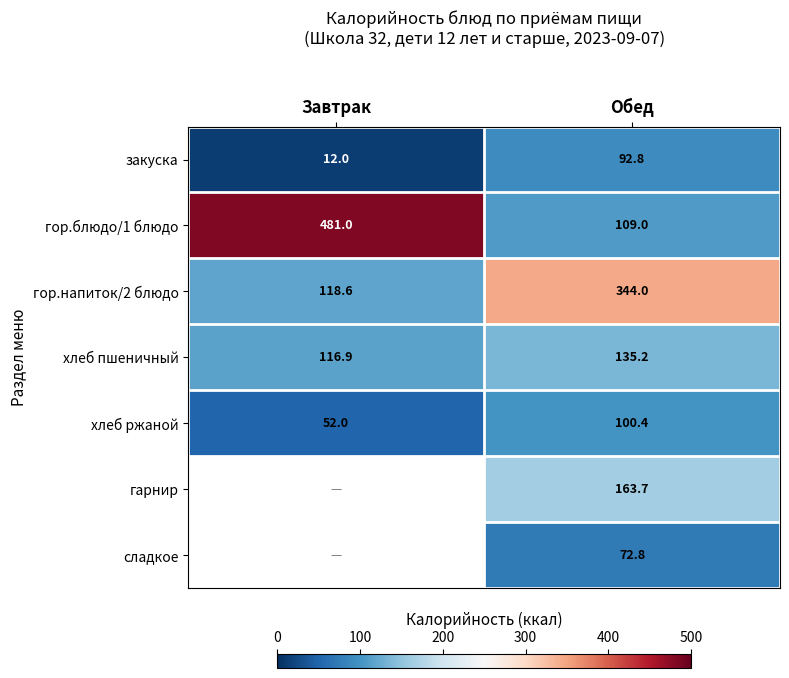

What is the difference between the maximum and minimum values in the хлеб ржаной series?

48.4